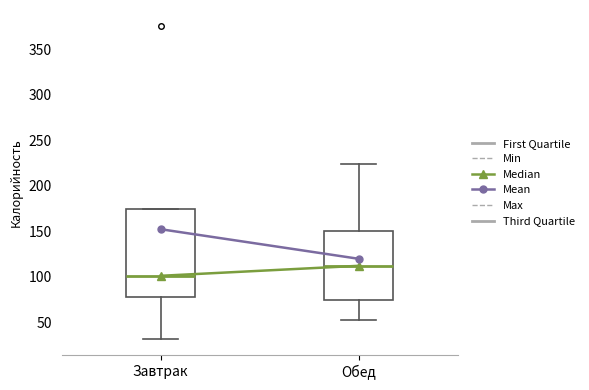

Where does the median line of the box for Обед sit on the y-axis? The values are not printed on the chart, so give them approximately, as read against the axis.

110